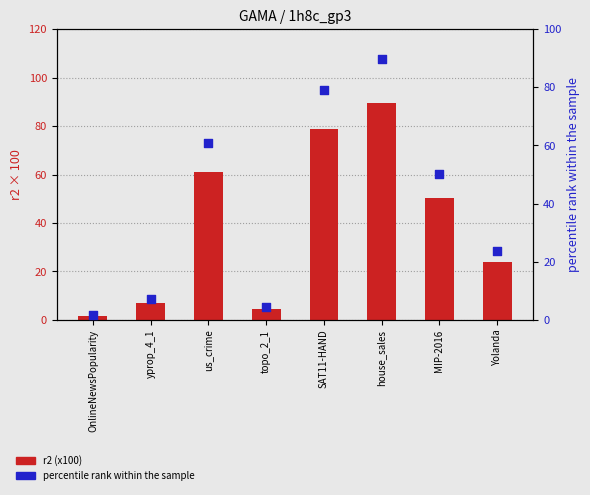

At how many categories does at least one series exceed 61?

2